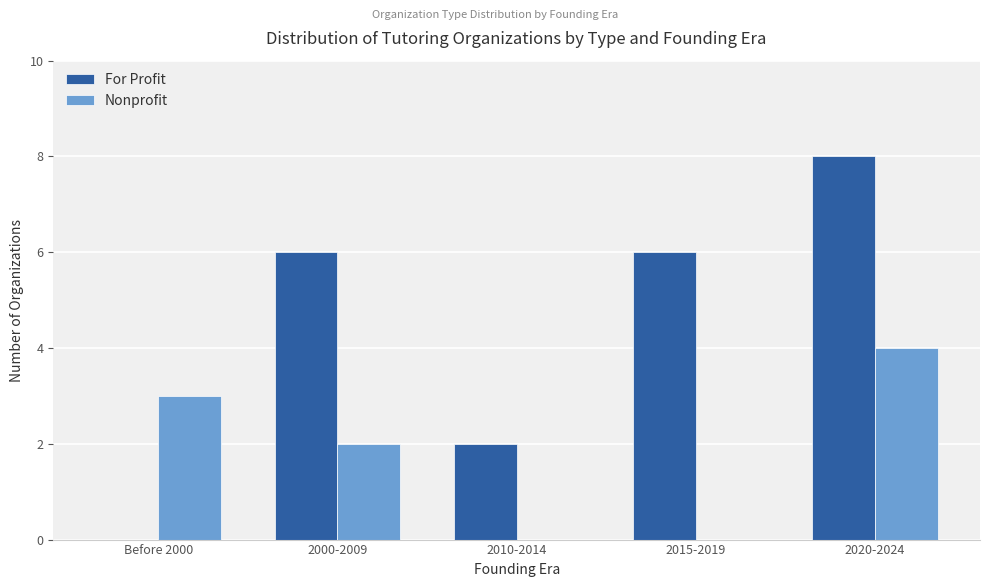

Which series changed the most between Before 2000 and 2010-2014?

Nonprofit